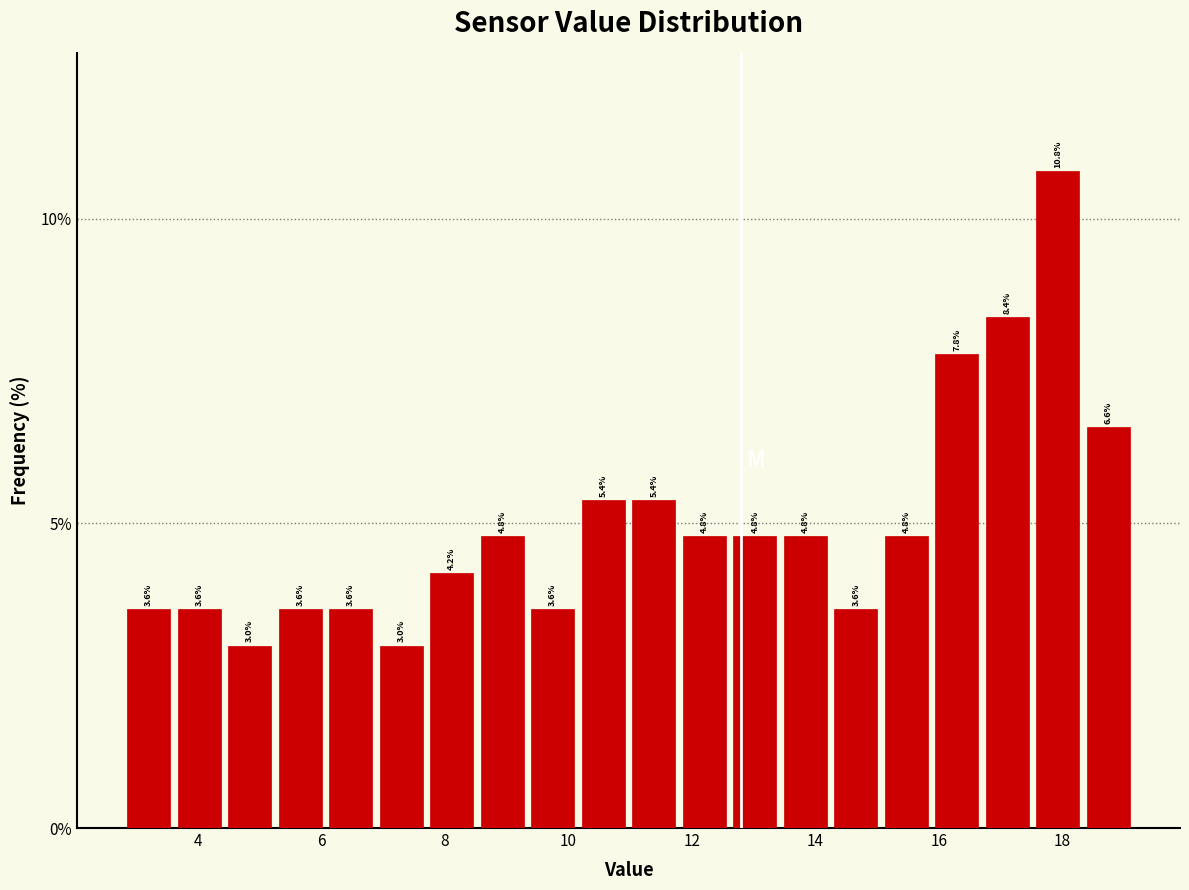

Over which range of the x-axis is the bar tallest?

17.6 to 18.4